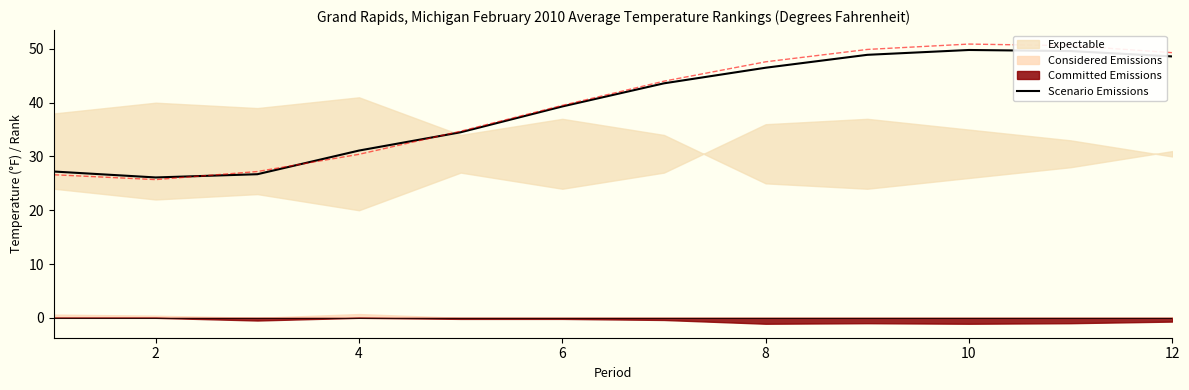

The Scenario Emissions series shows 55.2 at 4. True or false?

False